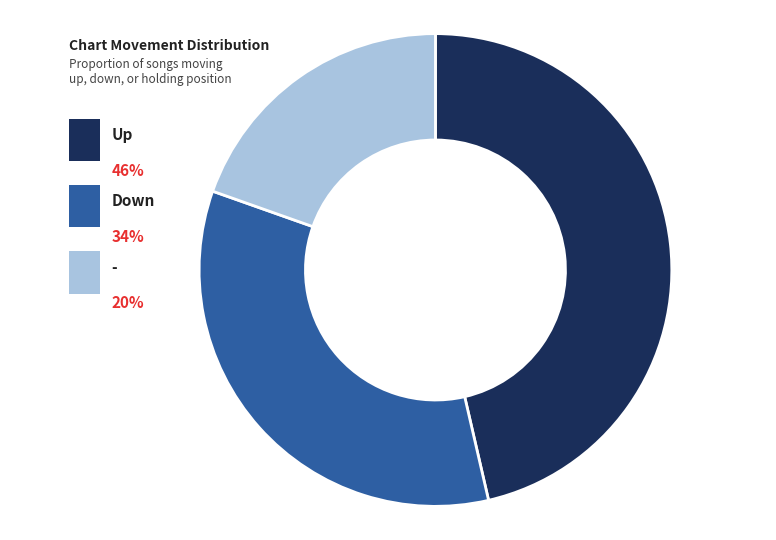

Does - account for over 50% of the chart?

No